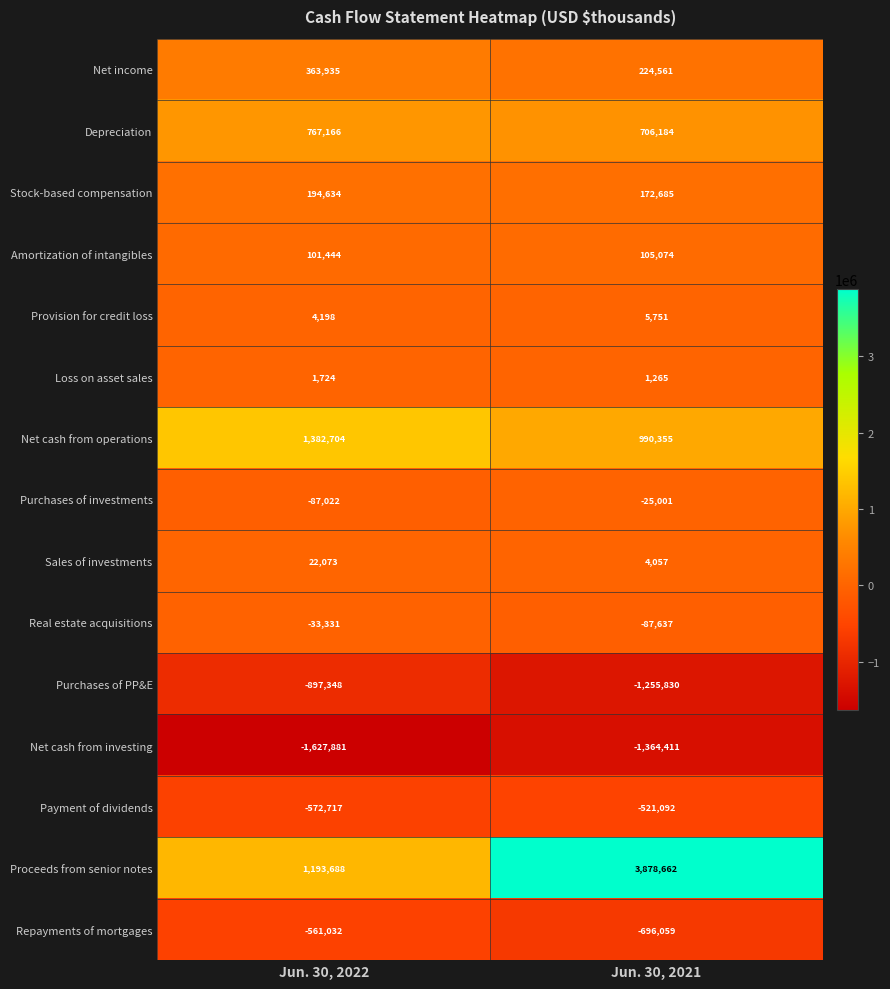

Reading right to left, transcribe all the data shown in this chart.

Net income: 224561	363935
Depreciation: 706184	767166
Stock-based compensation: 172685	194634
Amortization of intangibles: 105074	101444
Provision for credit loss: 5751	4198
Loss on asset sales: 1265	1724
Net cash from operations: 990355	1382704
Purchases of investments: -25001	-87022
Sales of investments: 4057	22073
Real estate acquisitions: -87637	-33331
Purchases of PP&E: -1255830	-897348
Net cash from investing: -1364411	-1627881
Payment of dividends: -521092	-572717
Proceeds from senior notes: 3878662	1193688
Repayments of mortgages: -696059	-561032